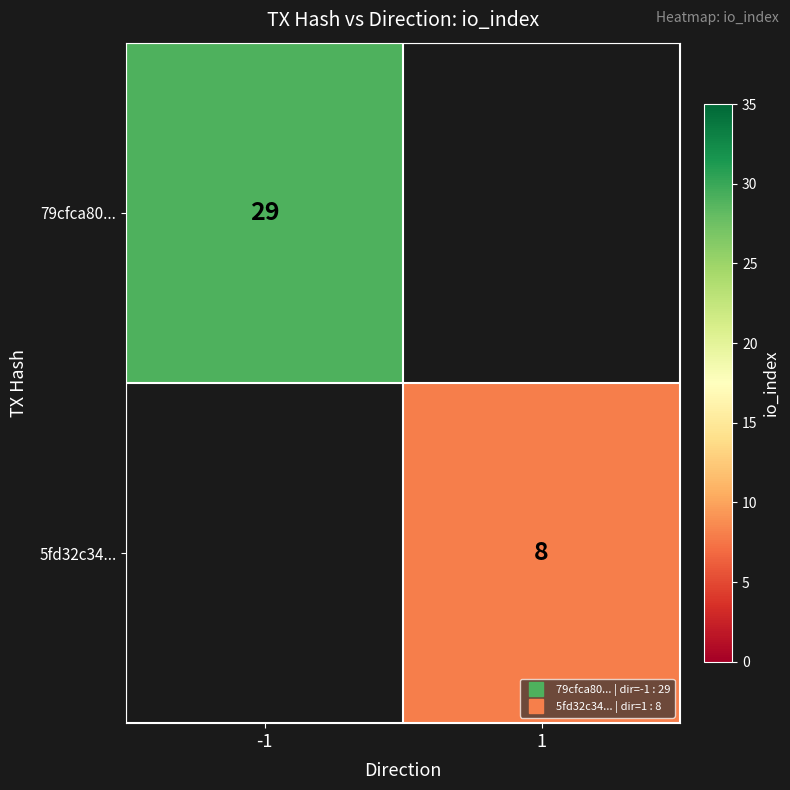

Which series has the widest spread of values?

79cfca80...